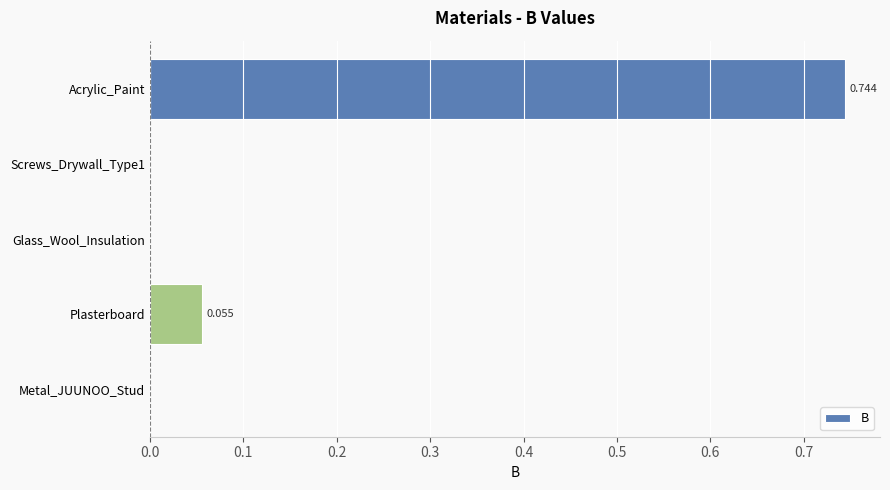

Between Acrylic_Paint and Screws_Drywall_Type1, which is larger?

Acrylic_Paint